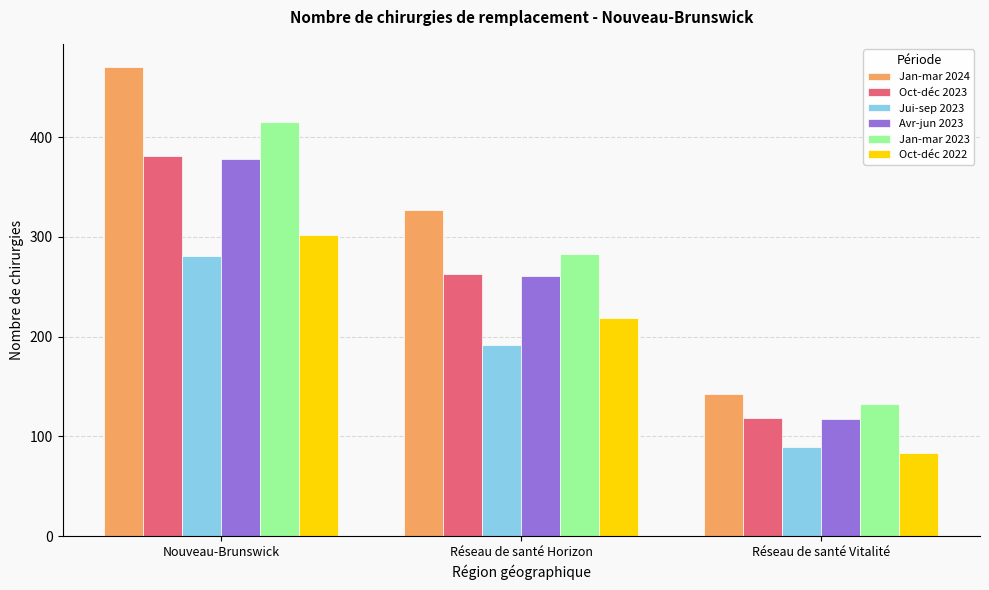

What position from the left is Réseau de santé Vitalité?

3